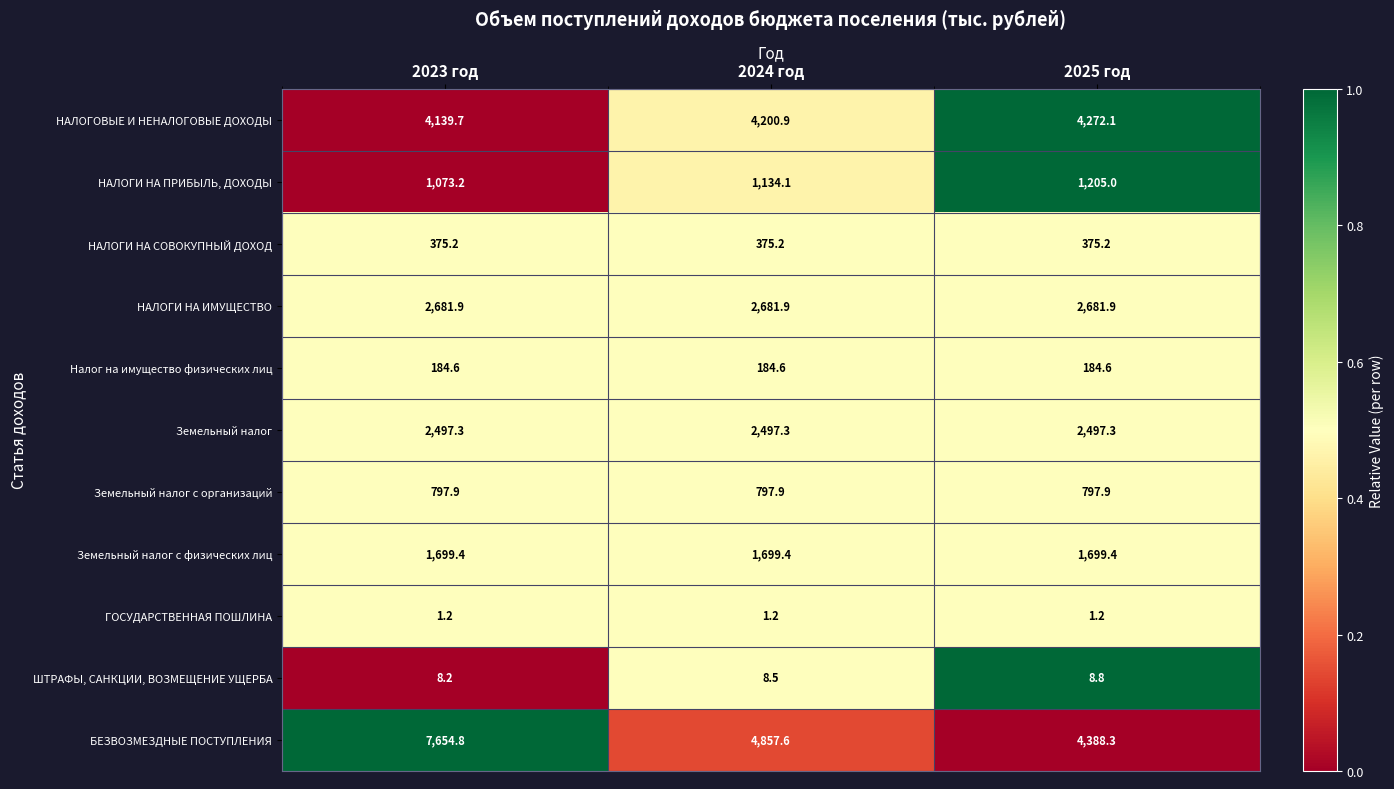

List the series in order of their peak value, highest first.

БЕЗВОЗМЕЗДНЫЕ ПОСТУПЛЕНИЯ, НАЛОГОВЫЕ И НЕНАЛОГОВЫЕ ДОХОДЫ, НАЛОГИ НА ИМУЩЕСТВО, Земельный налог, Земельный налог с физических лиц, НАЛОГИ НА ПРИБЫЛЬ, ДОХОДЫ, Земельный налог с организаций, НАЛОГИ НА СОВОКУПНЫЙ ДОХОД, Налог на имущество физических лиц, ШТРАФЫ, САНКЦИИ, ВОЗМЕЩЕНИЕ УЩЕРБА, ГОСУДАРСТВЕННАЯ ПОШЛИНА